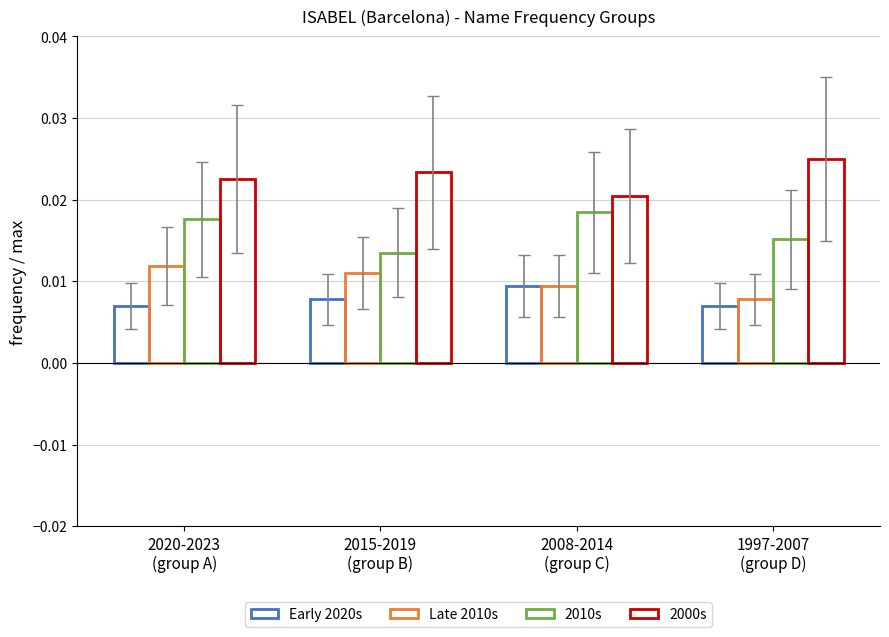

Are the bars horizontal?

No